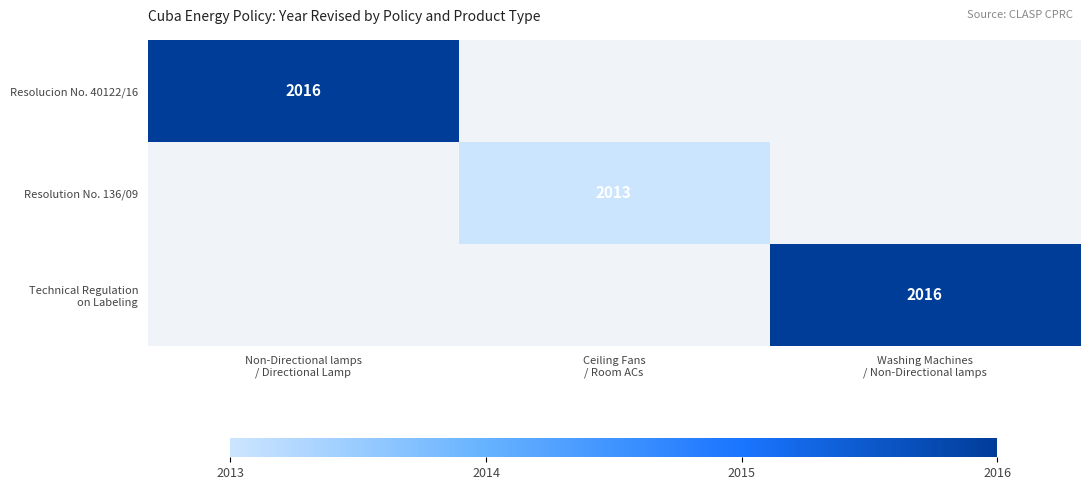

At which label does Resolution No. 136/09 reach its peak?

Non-Directional lamps / Directional Lamp